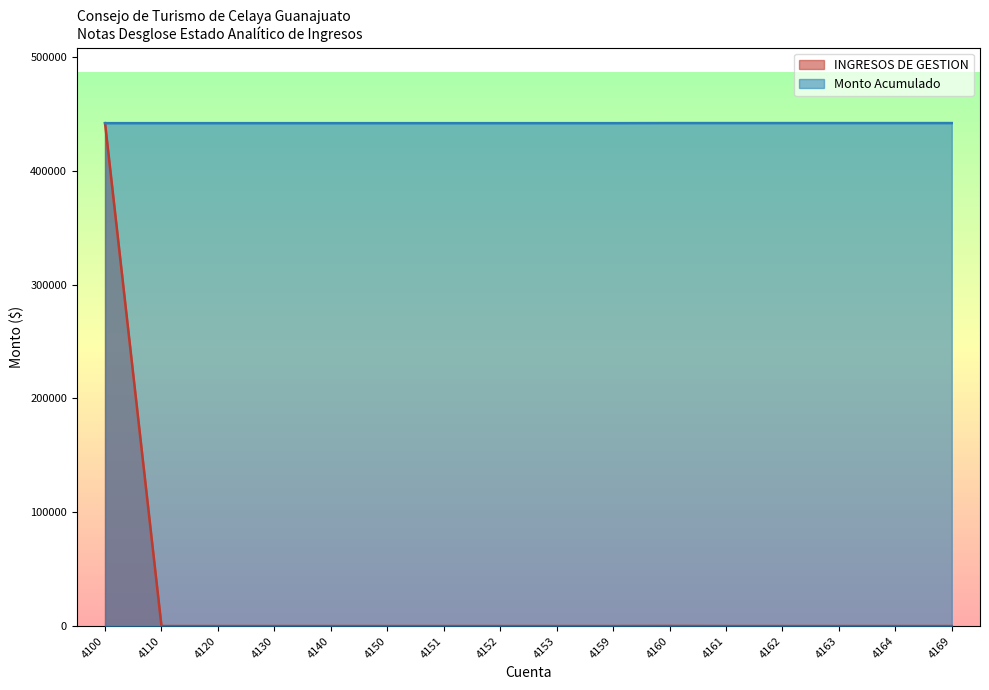

Is the value of INGRESOS DE GESTION at 4164 greater than the value of Monto Acumulado at 4130?

No